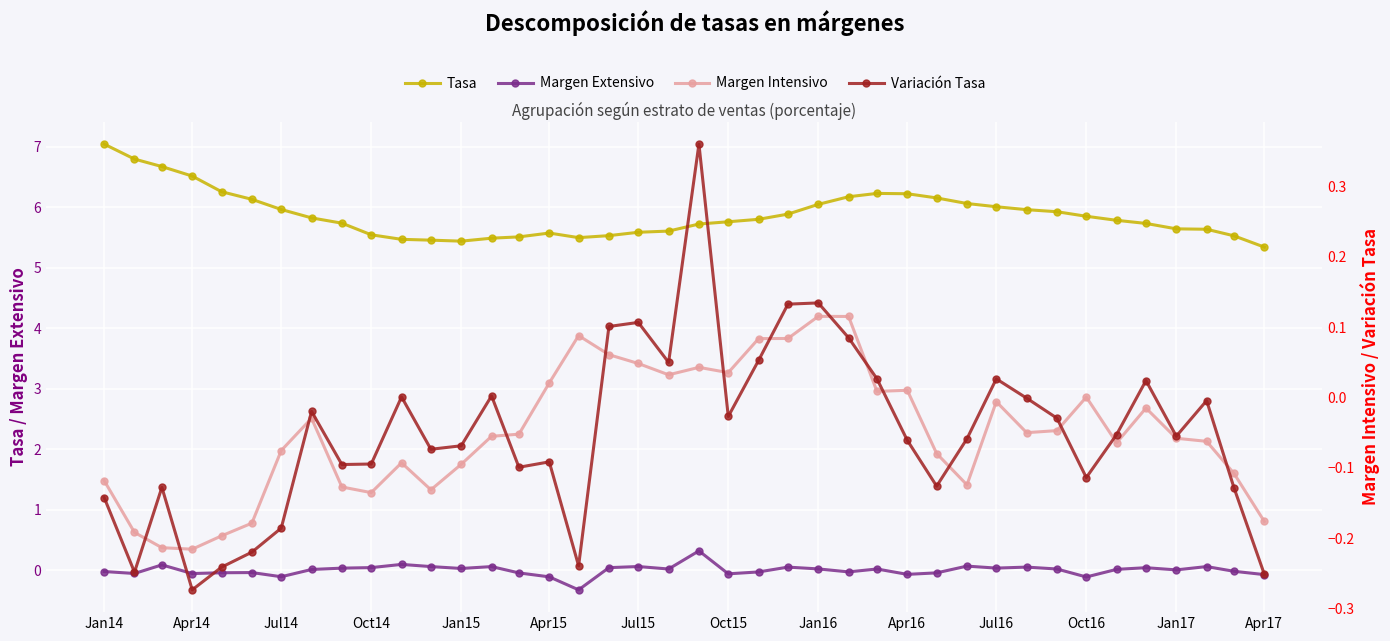

What is the difference between the maximum and second lowest values in the Margen Intensivo series?

0.3